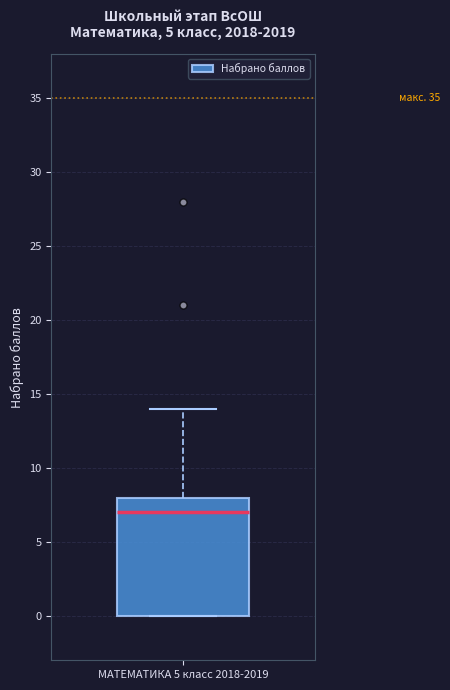

Transcribe this box plot: give where the median line is, the range the box spans, and where the two whiskers end, as read against the y-axis. The values are not printed on the chart, so give them approximately, as read against the axis.

median 7, box 0 to 8, whiskers 0 to 14